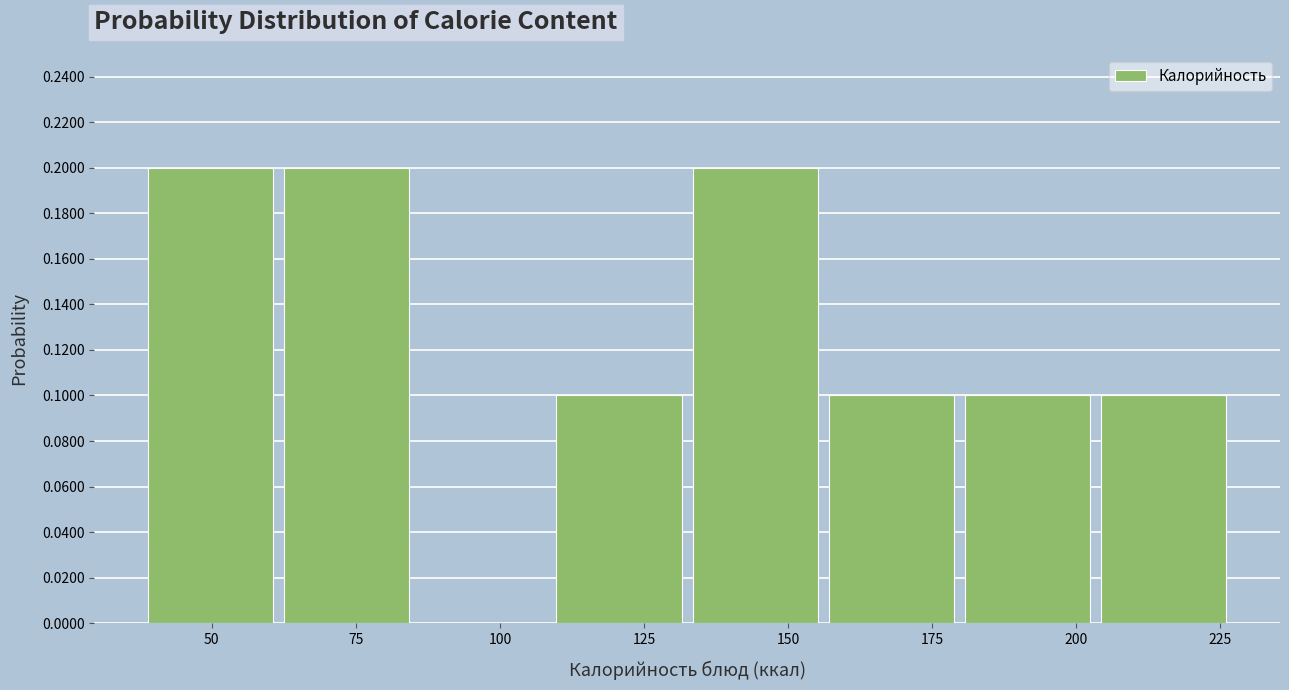

Reading left to right, list every bar in this chart as the range it spans on the x-axis followed by its height. Neither the bar edges nor the heights are printed on the chart, so give them approximately, as read against the axes.

40 to 60: 0.2
60 to 85: 0.2
85 to 110: 0
110 to 135: 0.1
135 to 155: 0.2
155 to 180: 0.1
180 to 205: 0.1
205 to 225: 0.1